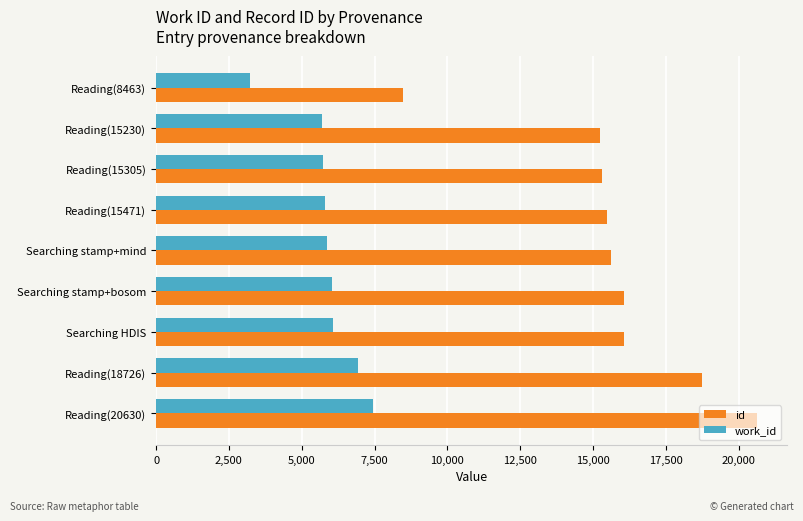

Which series has the widest spread of values?

id